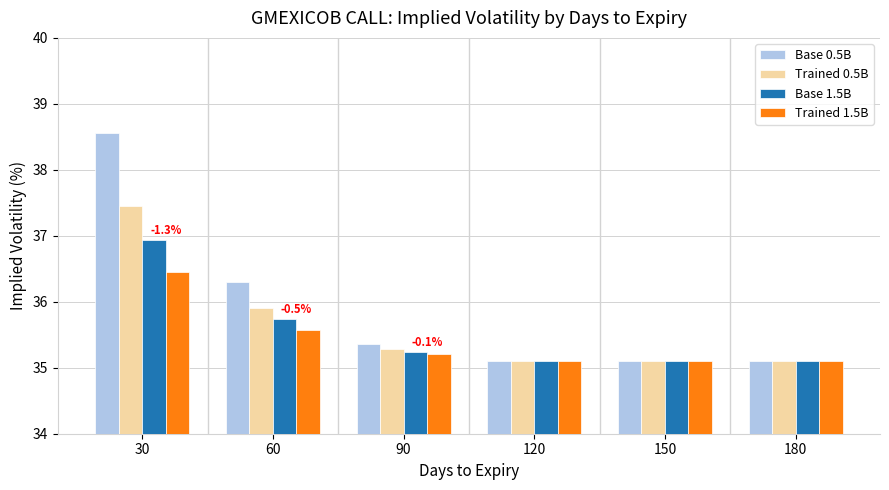

What is the difference between the highest and lowest values at 30?

2.1